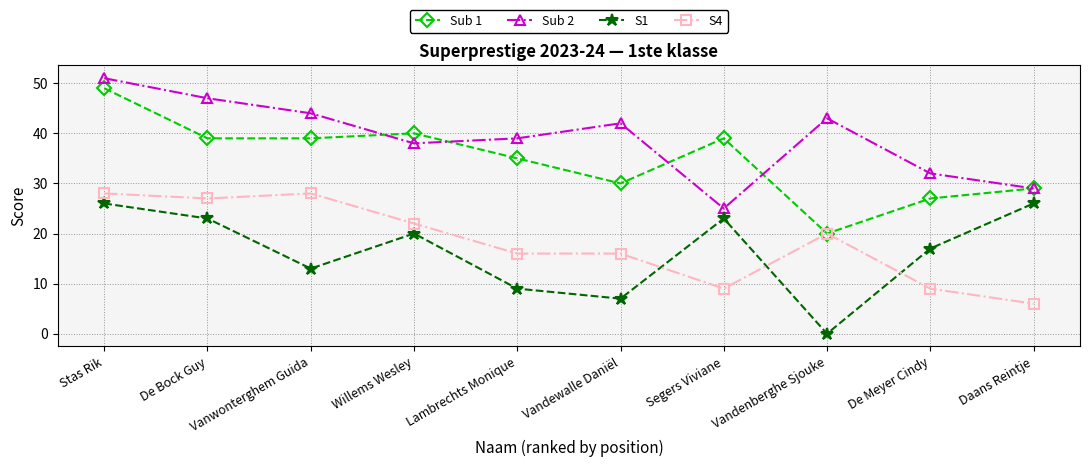

What is the lowest value of the Sub 1 series?

20